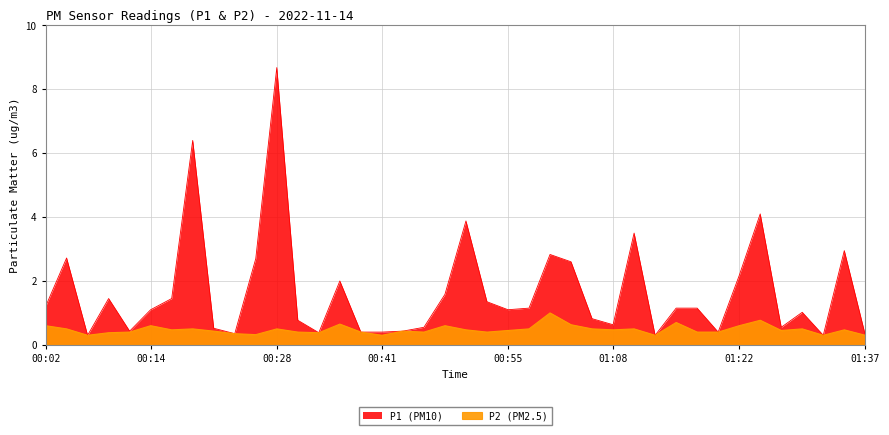

At which category is the sum across all series the highest?

00:28